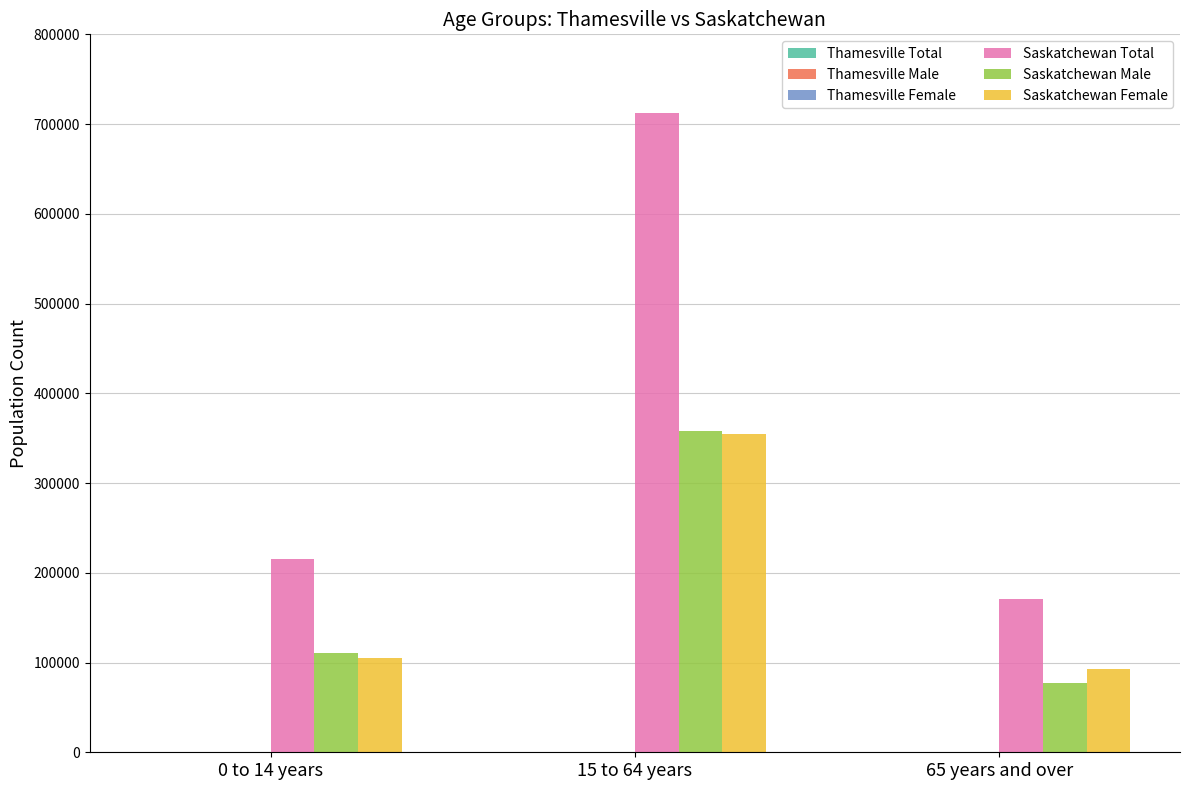

What is the sum of all Saskatchewan Male values?

545785